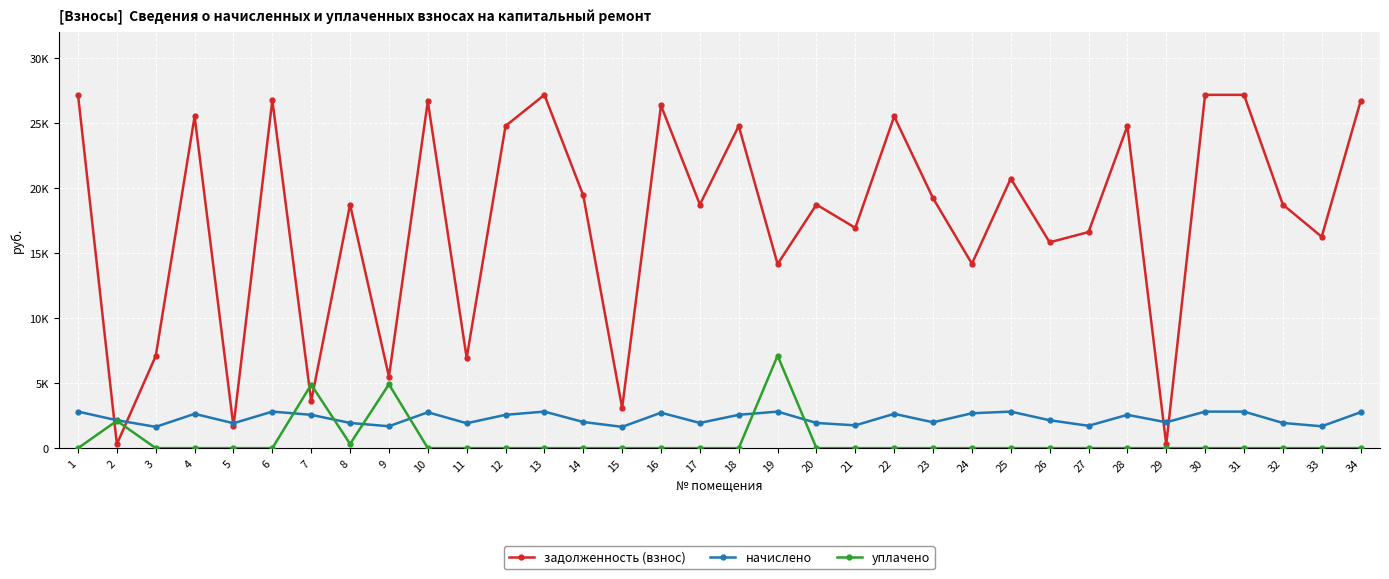

What are all the series names shown in the legend?

задолженность (взнос), начислено, уплачено